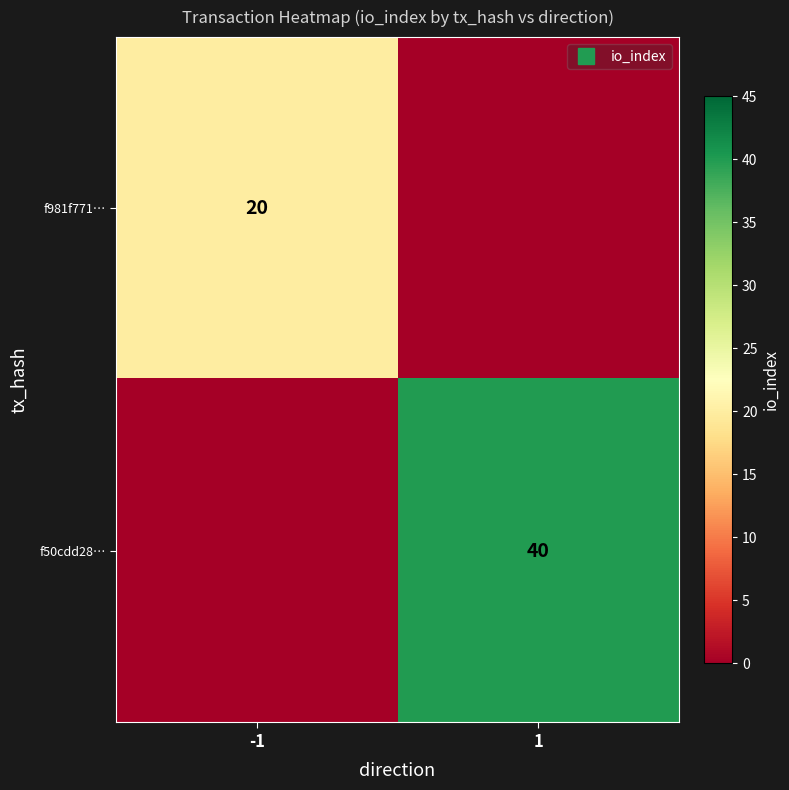

Which series has the widest spread of values?

f50cdd28…